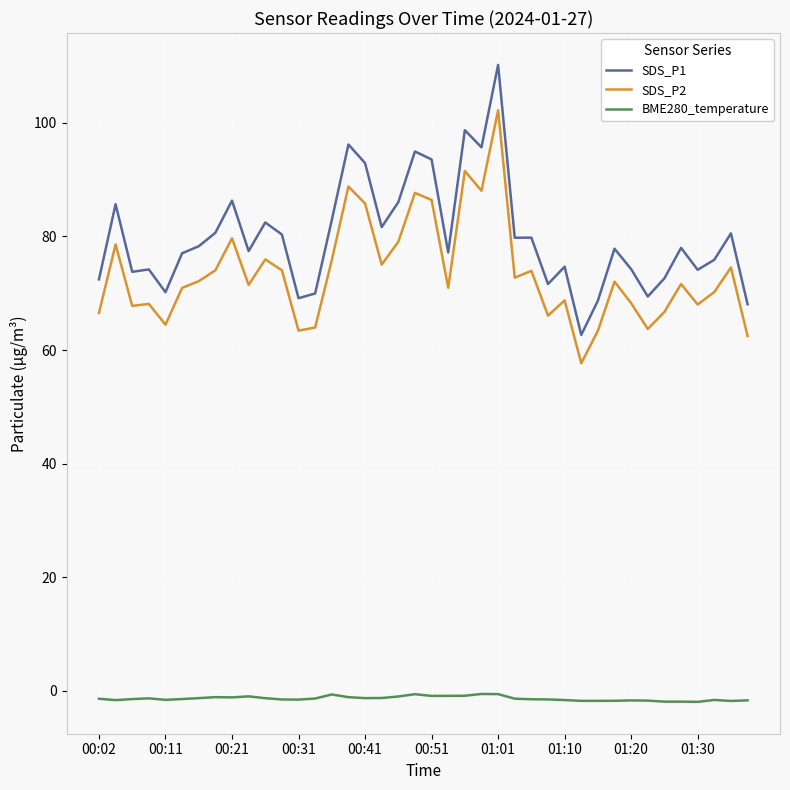

List the series in order of their peak value, highest first.

SDS_P1, SDS_P2, BME280_temperature